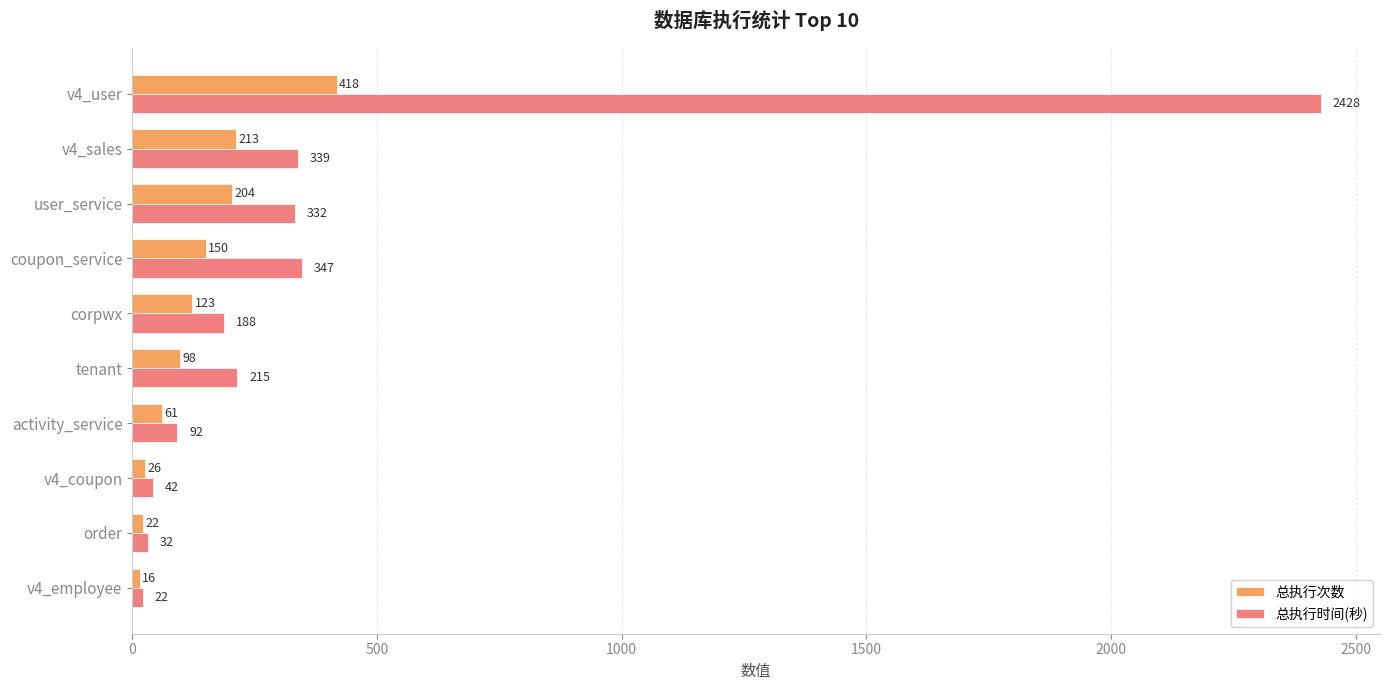

What is the difference between the 总执行时间(秒) values at corpwx and coupon_service?

159